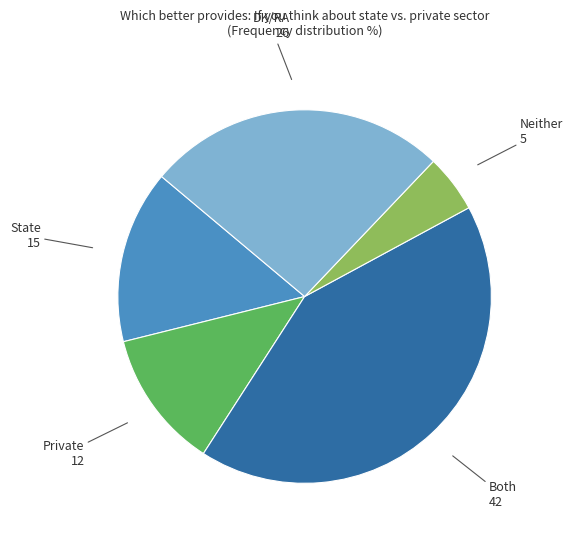

How many segments does this pie chart have?

5